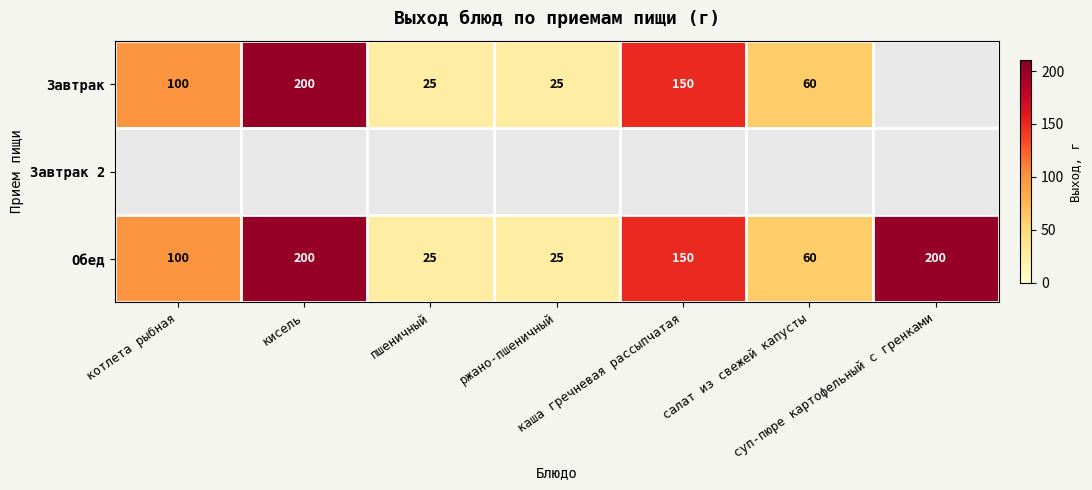

What is the difference between the maximum and minimum values in the Обед series?

175